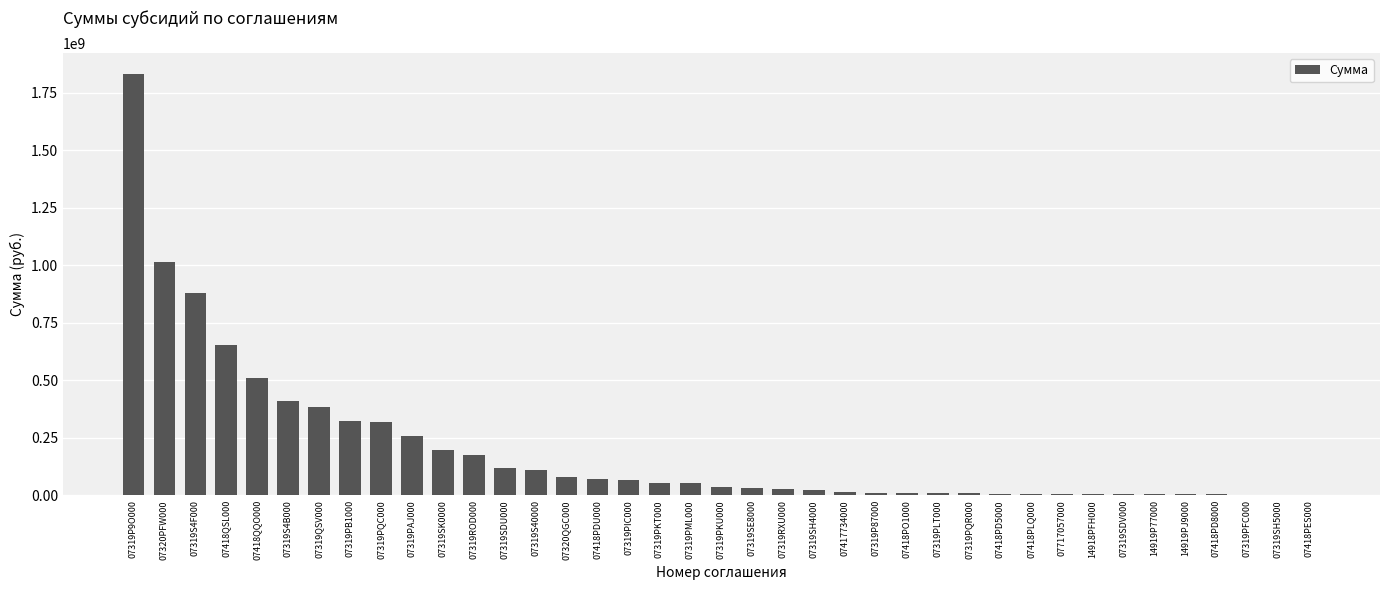

What is the ratio of the value at 07319S4F000 to the value at 07319PML000?

17.1